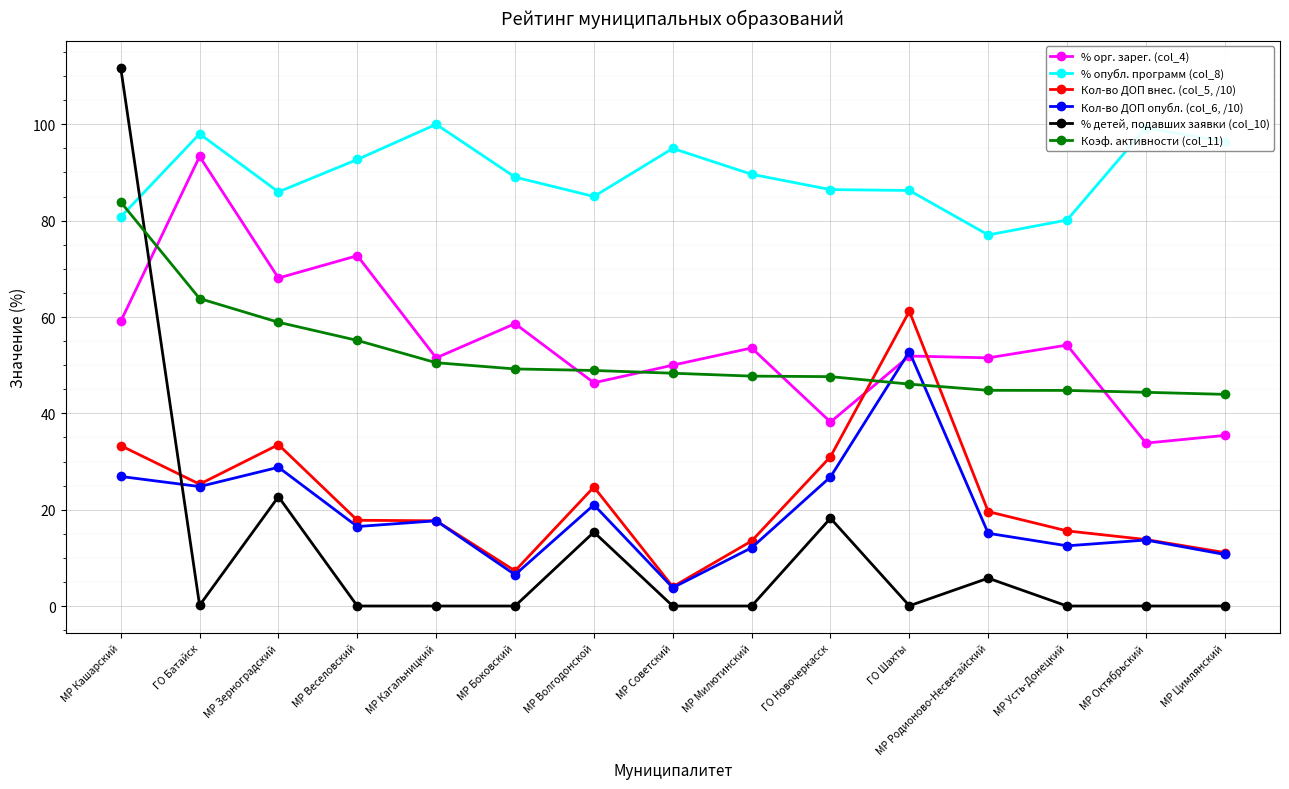

True or false: Кол-во ДОП опубл. (col_6, /10) and % опубл. программ (col_8) cross at least once.

False